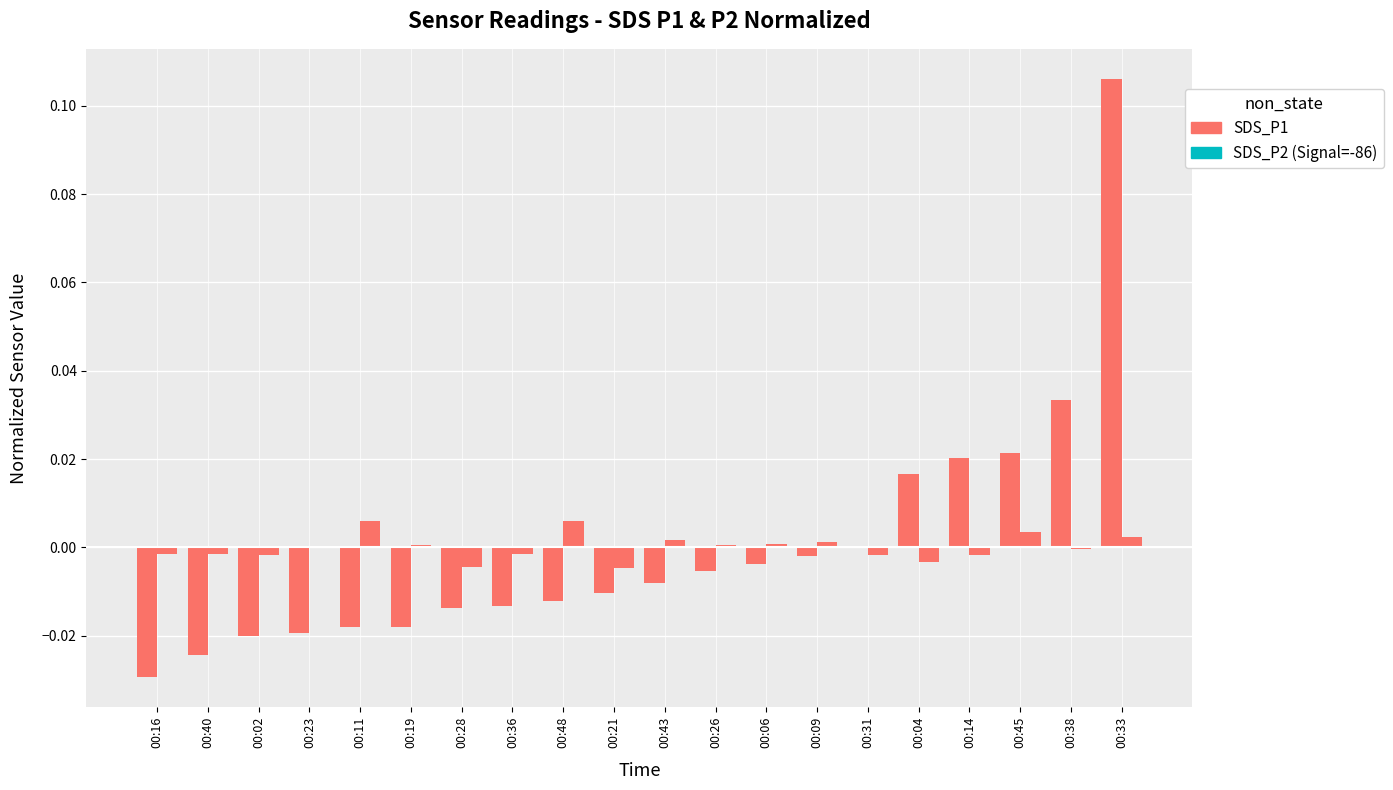

How many categories are shown in the chart?

20